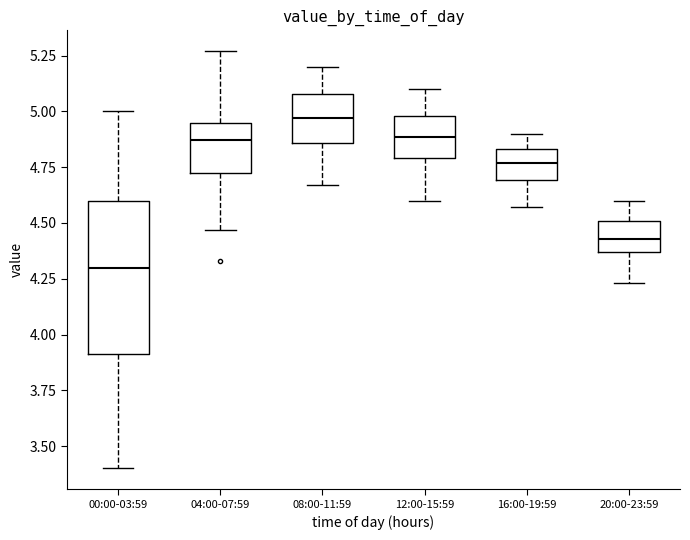

Which box is the tallest, from its lower edge to its upper edge?

00:00-03:59